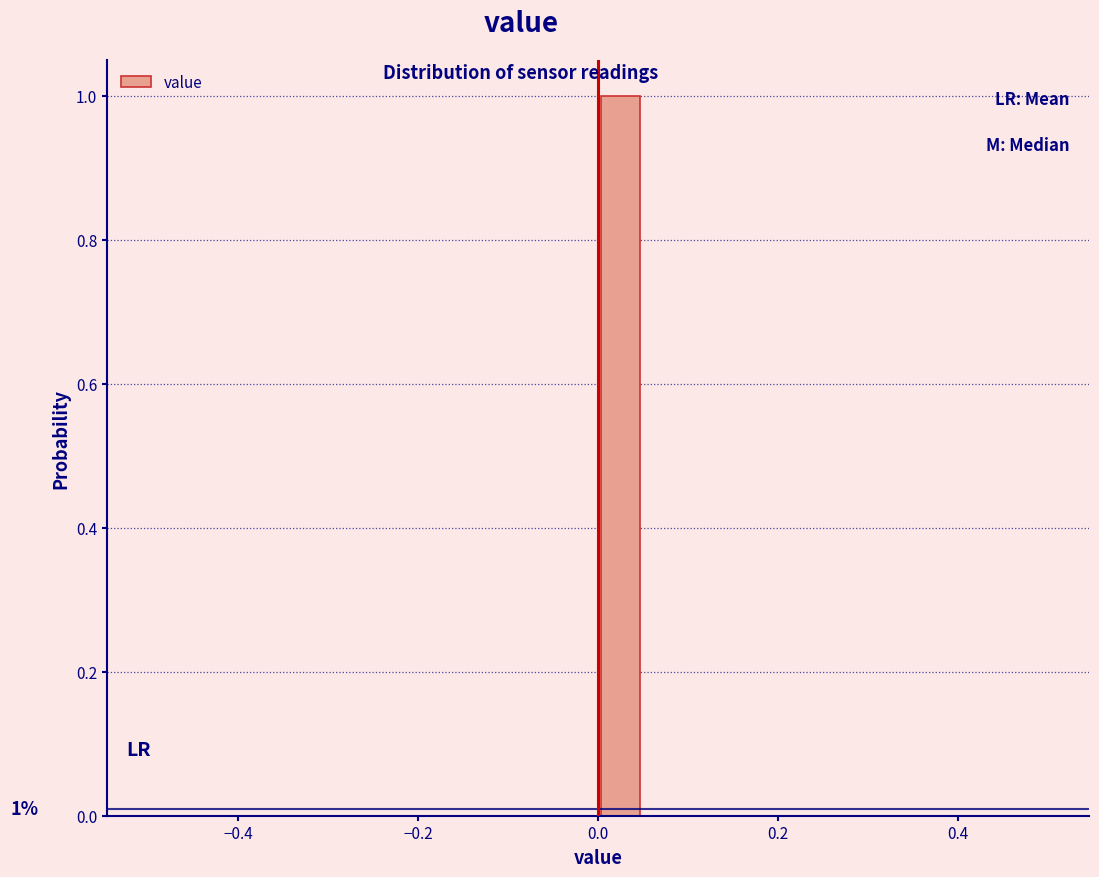

Around what value on the x-axis is the tallest bar? Give the approximate position of its centre, as read against the axis.

0.02